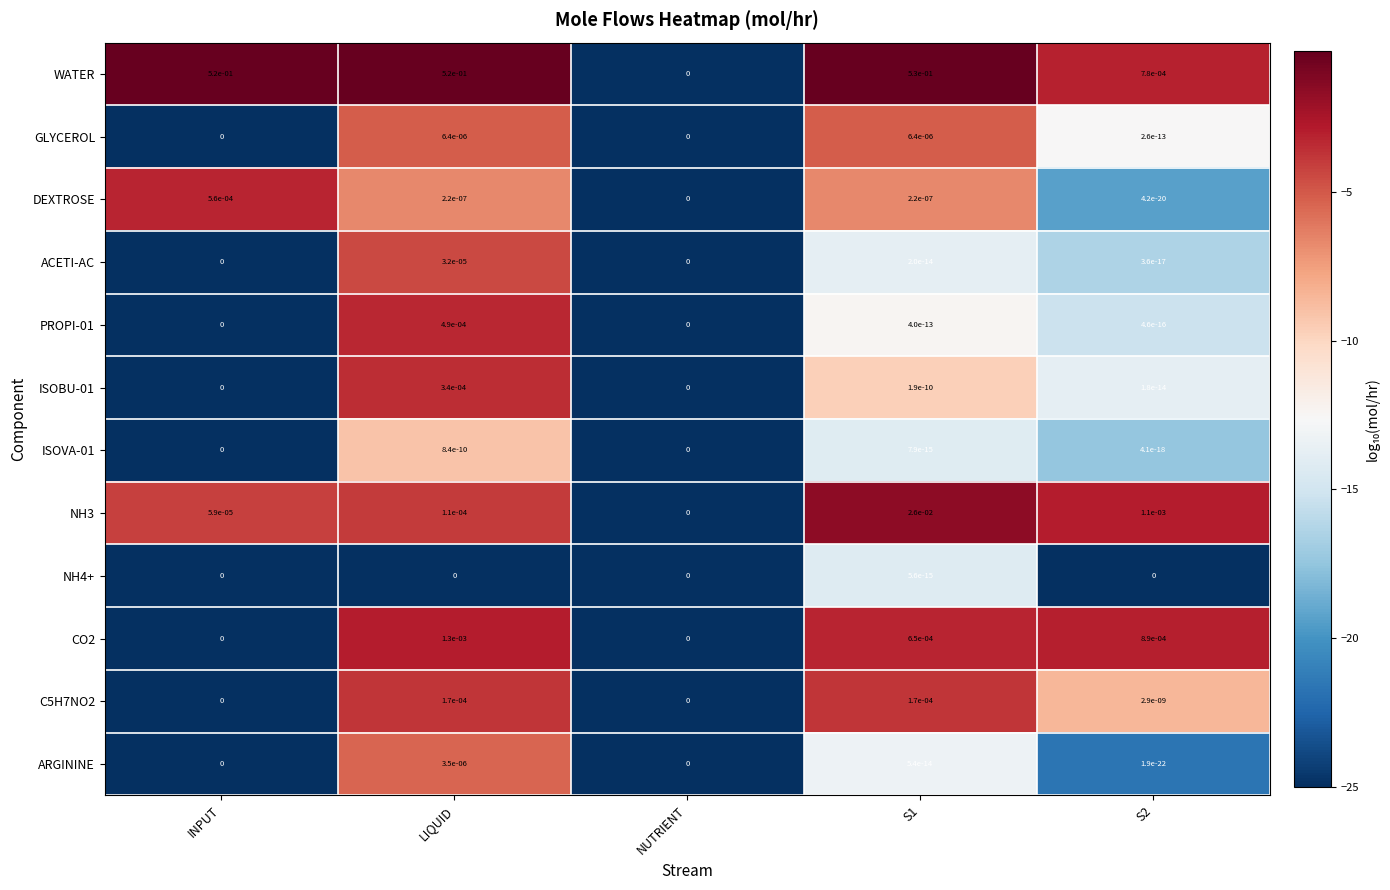

Which series has the largest total across all categories?

WATER